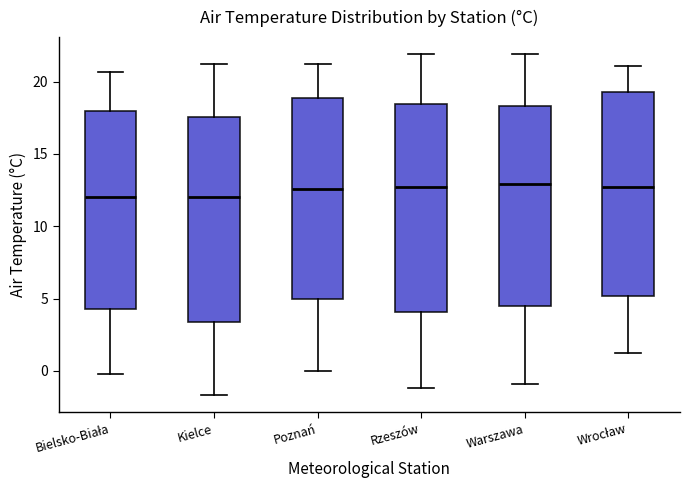

Reading left to right, read every box against the y-axis: the position of its median line, the range the box covers, and the ends of its whiskers. The values are not printed on the chart, so give them approximately, as read against the axis.

Bielsko-Biała: median 12.0, box 4.5 to 18.0, whiskers 0.0 to 20.5
Kielce: median 12.0, box 3.5 to 17.5, whiskers -1.5 to 21.0
Poznań: median 12.5, box 5.0 to 19.0, whiskers 0.0 to 21.0
Rzeszów: median 12.5, box 4.0 to 18.5, whiskers -1.0 to 22.0
Warszawa: median 13.0, box 4.5 to 18.5, whiskers -1.0 to 22.0
Wrocław: median 12.5, box 5.0 to 19.5, whiskers 1.0 to 21.0